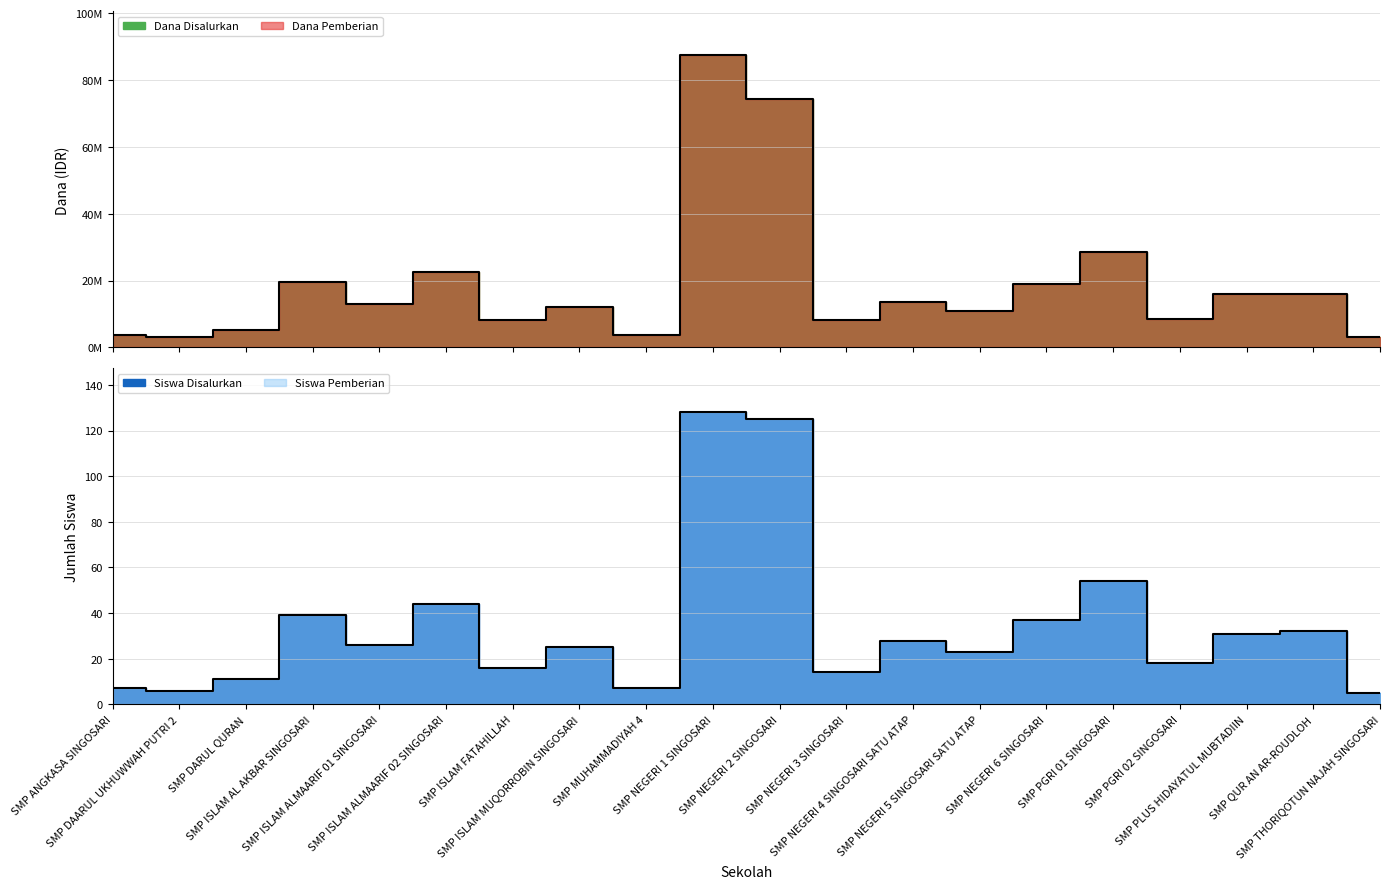

What position from the right is SMP ISLAM ALMAARIF 01 SINGOSARI?

16